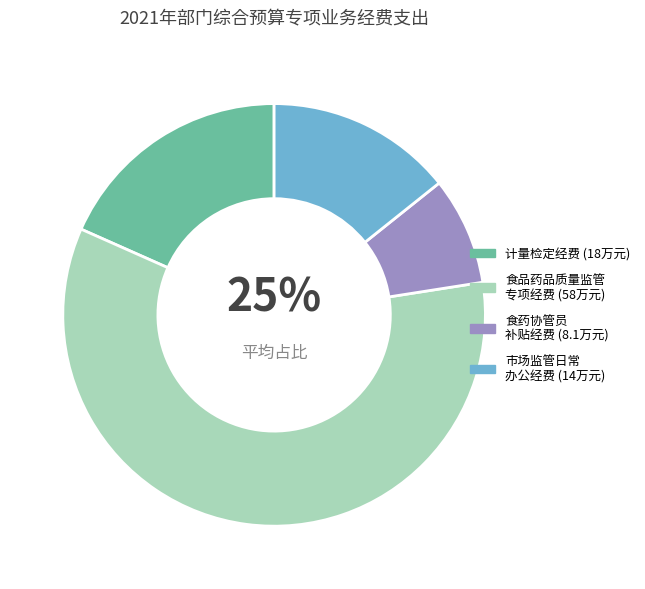

To the nearest percent, what is the combined percentage of 食品，药品，质量监管及市场监管专项经费 and 食药协管员补贴专项经费?

67%